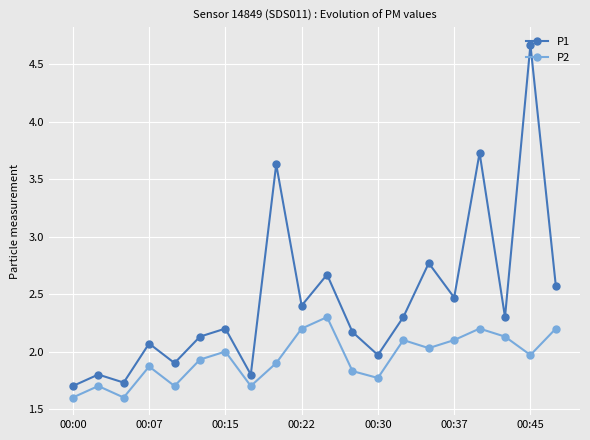

What is the difference between the second highest and second lowest values in the P1 series?

2.0